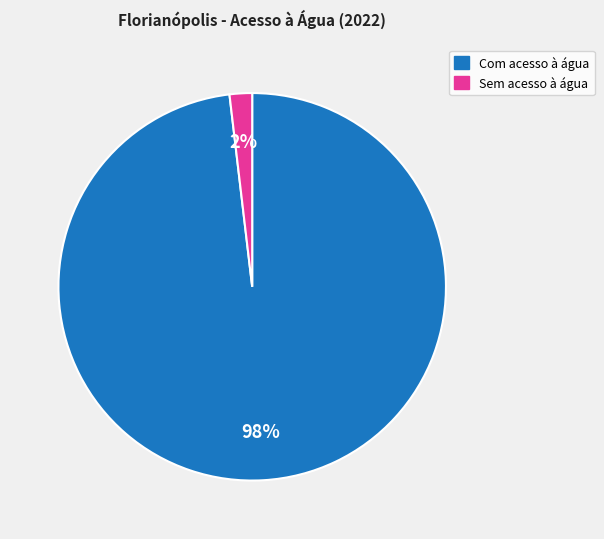

True or false: Com acesso à água accounts for 83% of the total.

False